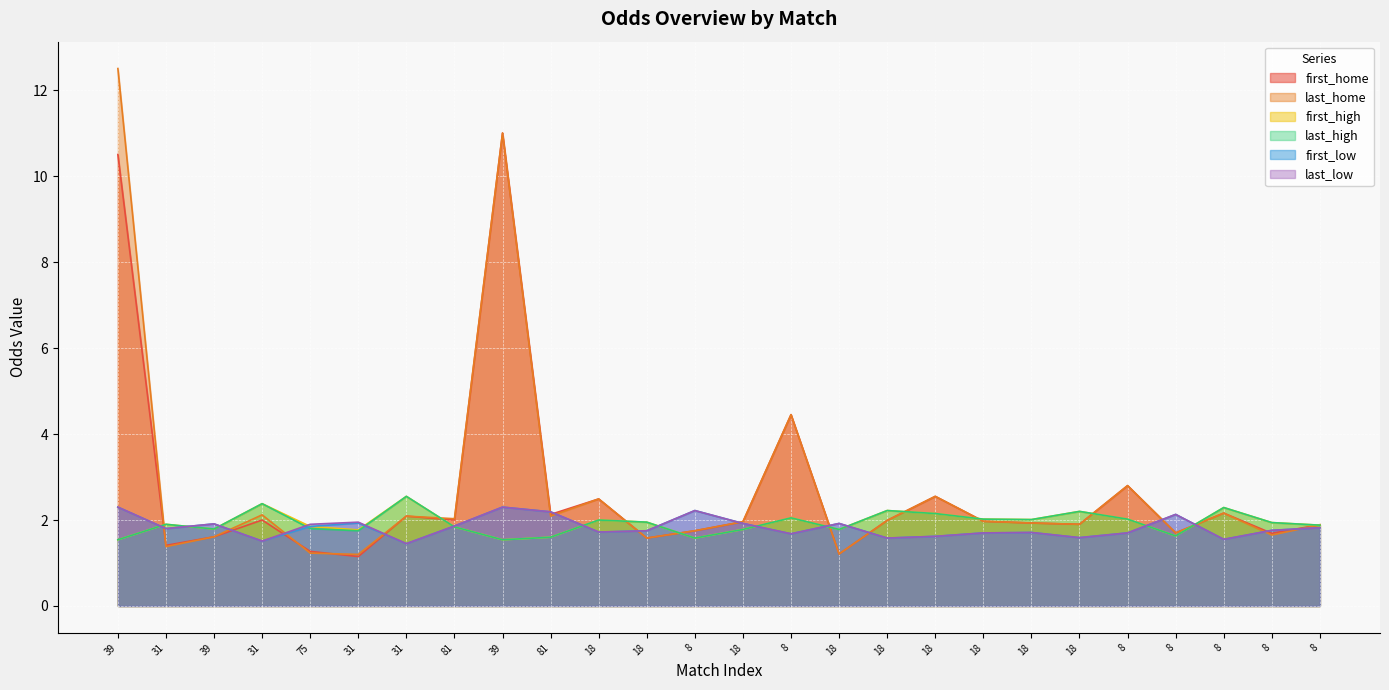

True or false: first_high has more than 0 points higher than both neighbors.

True